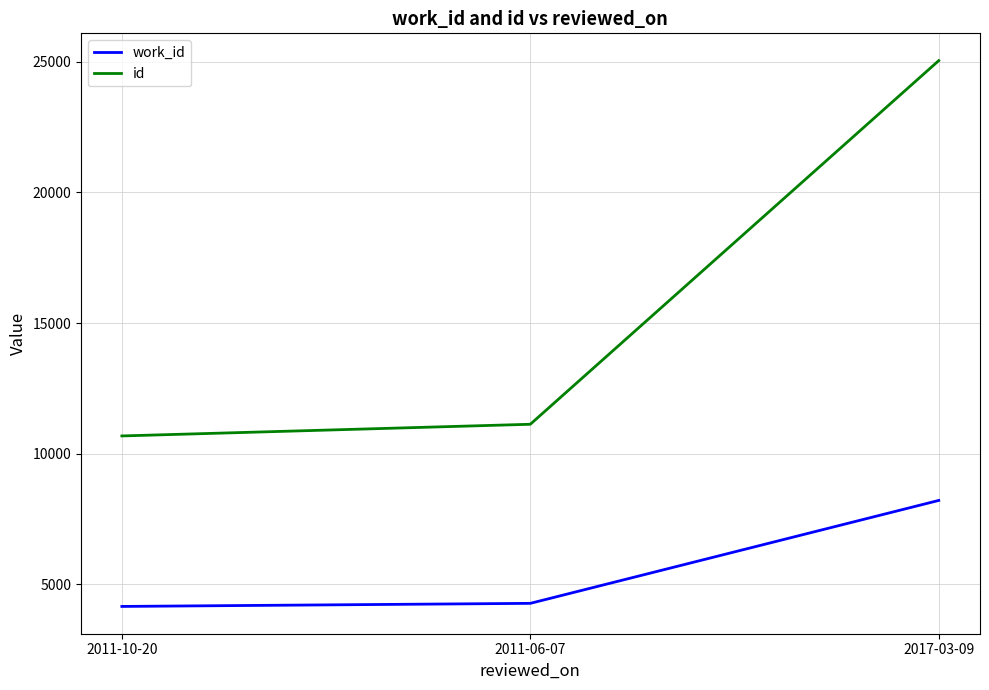

At which label is id closest to 17862?

2011-06-07